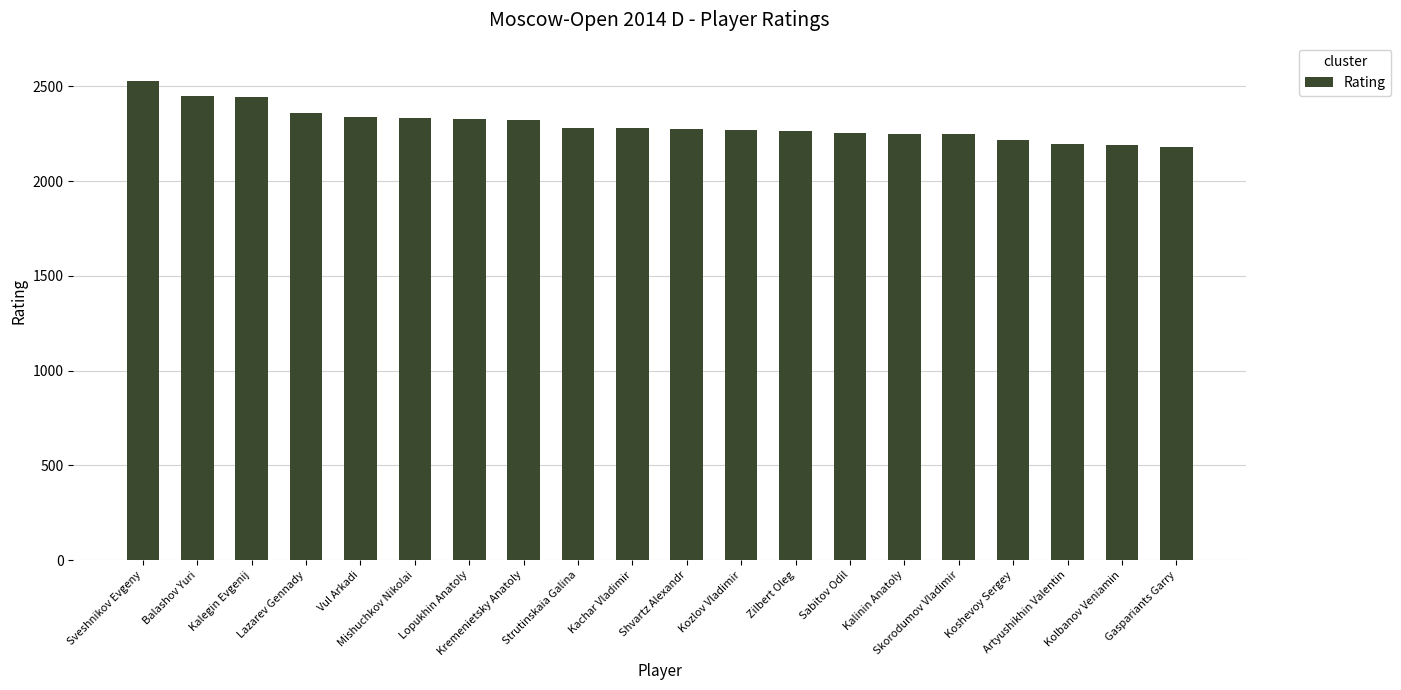

What is the smallest value displayed?

2180